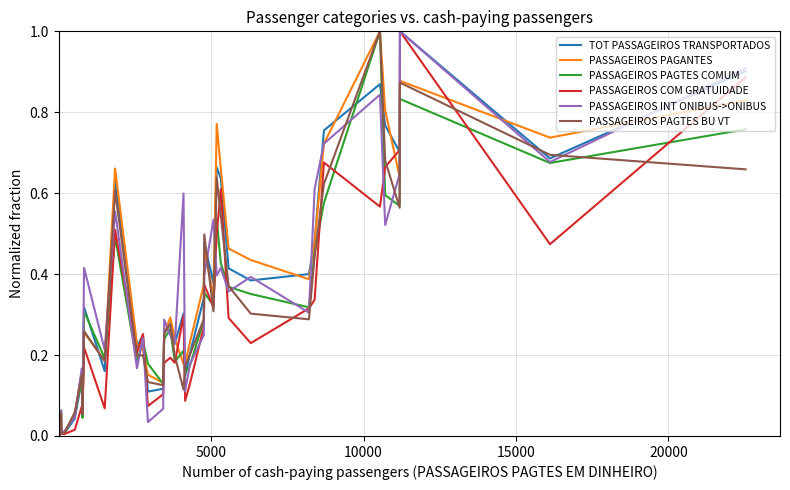

What is the highest value of the TOT PASSAGEIROS TRANSPORTADOS series?

1.0